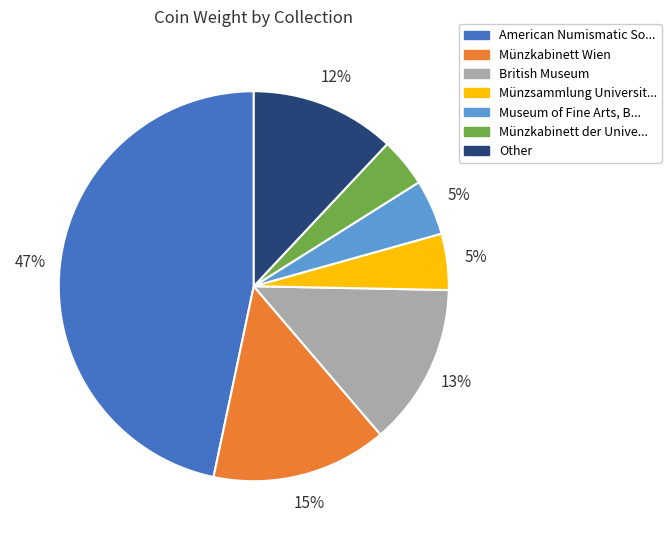

What percentage is the Münzkabinett der Unive... slice, to the nearest percent?

4%